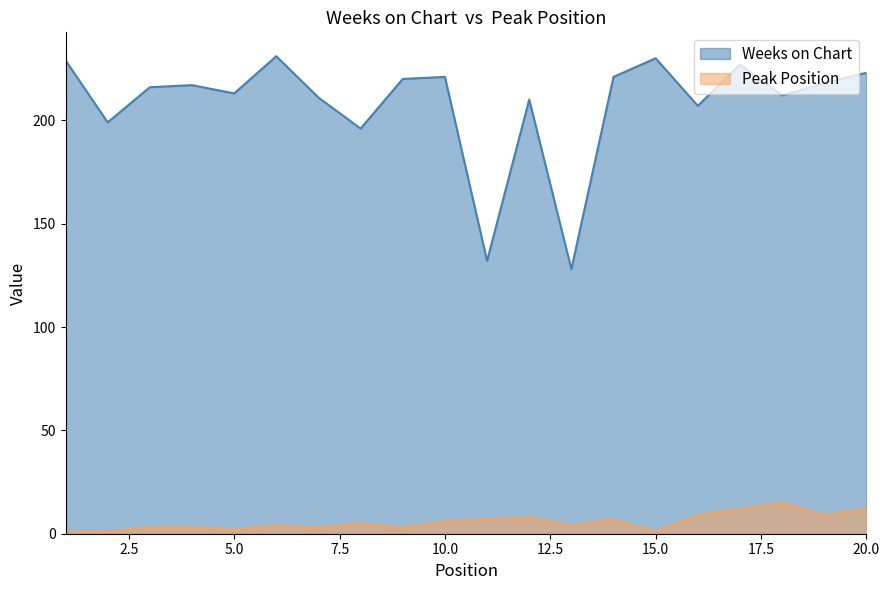

Does the chart display data point markers on the line(s)?

No